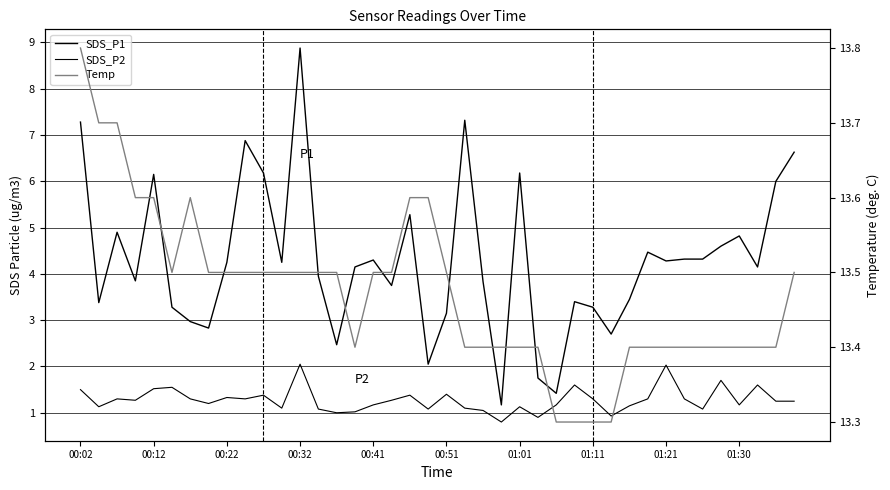

How many interior local valleys does the SDS_P2 series have?

12